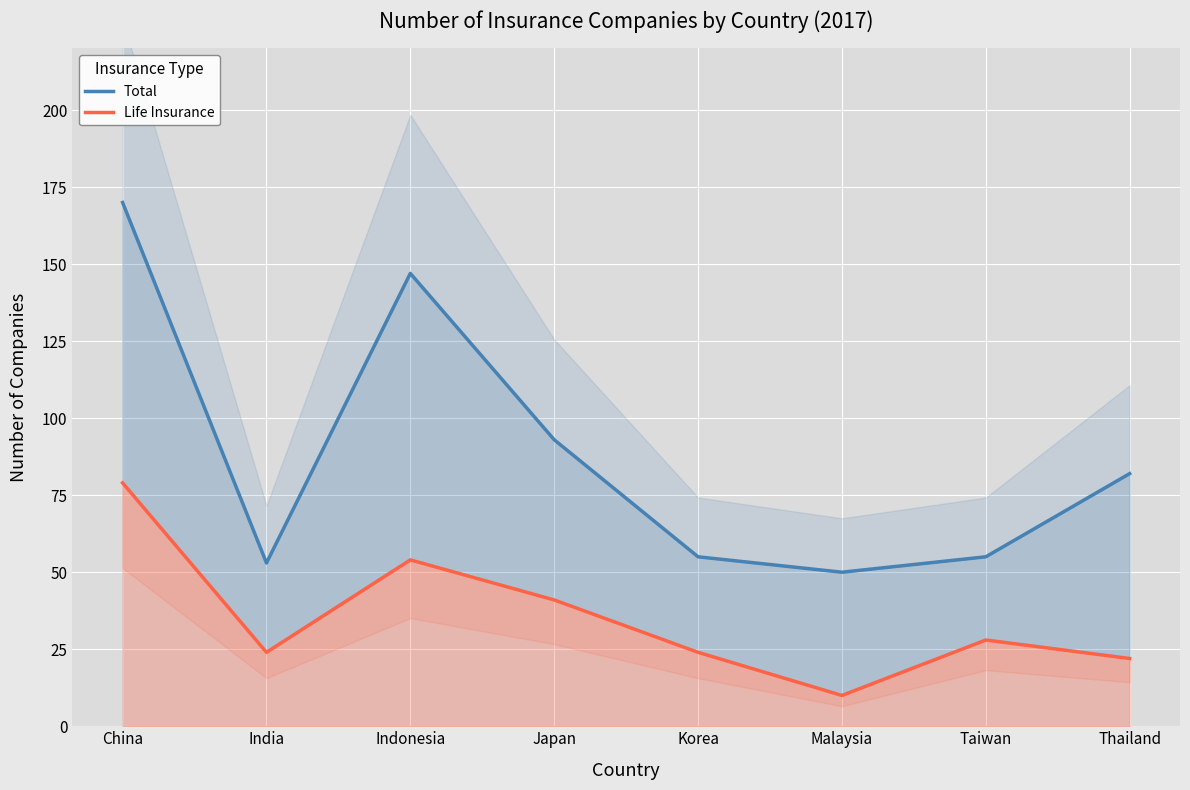

List the series in order of their peak value, lowest first.

Life Insurance, Total